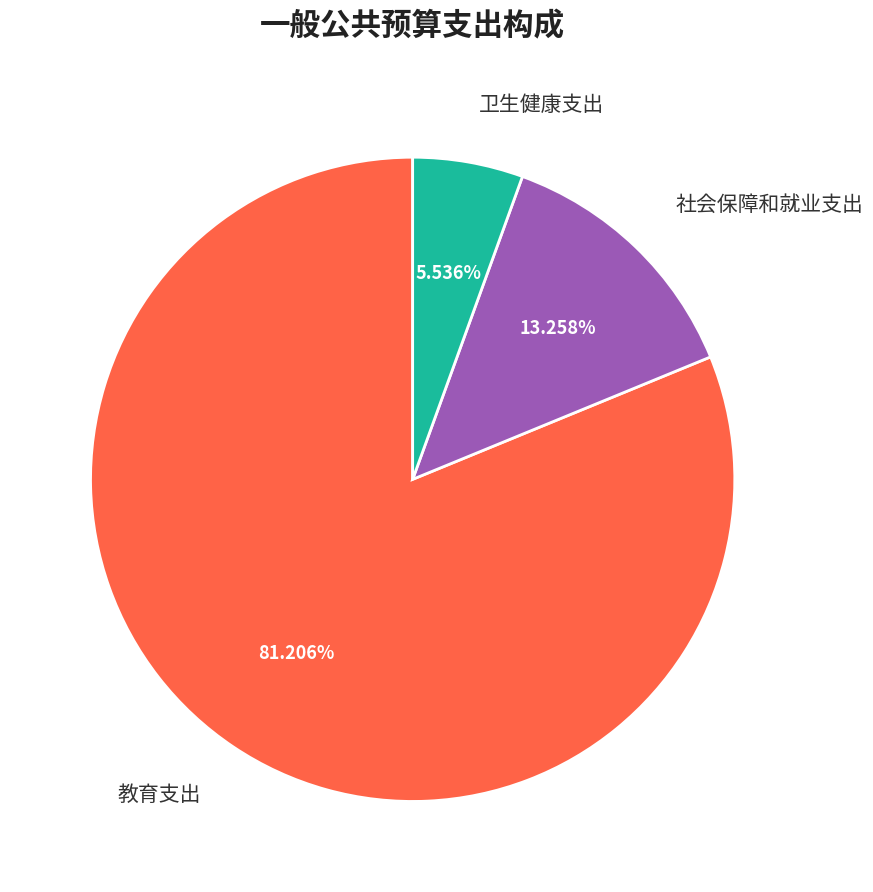

To the nearest percent, what is the difference between the largest and smallest slice percentages?

76%